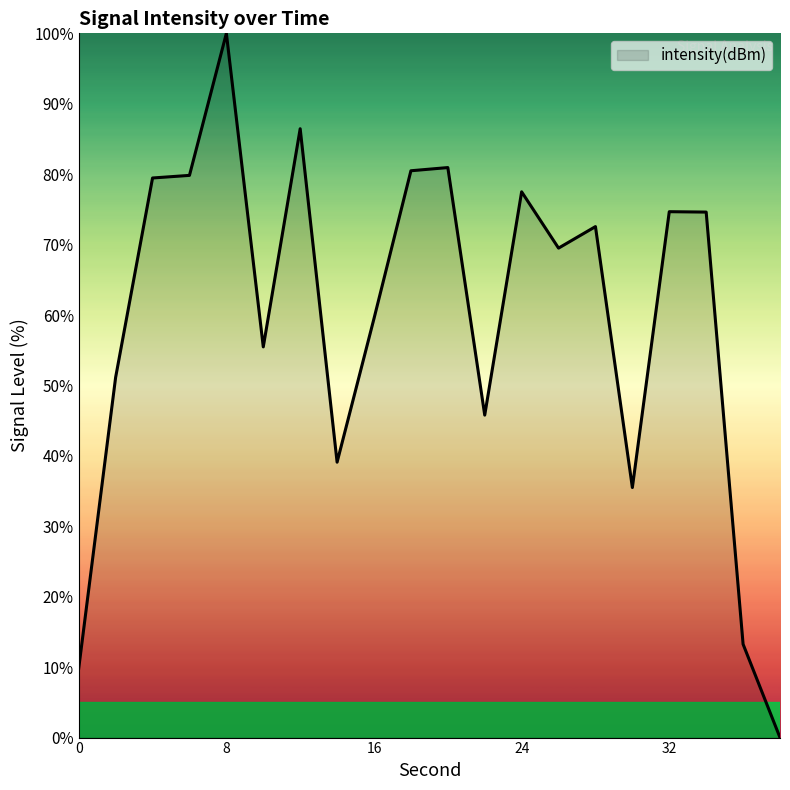

What is the maximum value shown in the chart?

100.0